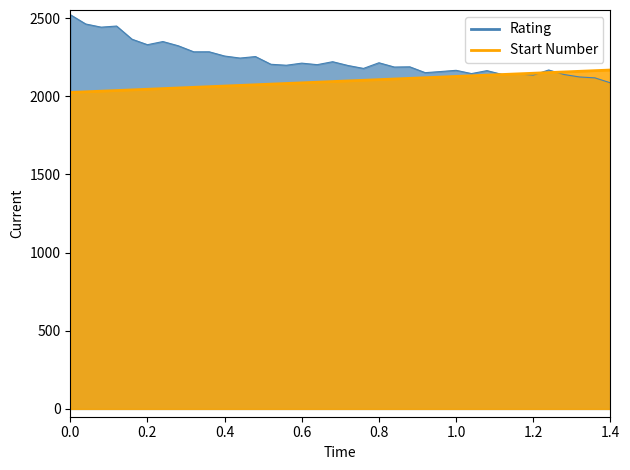

List the labels in order of Rating value, largest first.

1, 2, 4, 3, 5, 7, 6, 8, 10, 9, 11, 13, 12, 18, 21, 16, 14, 17, 15, 19, 23, 22, 20, 32, 26, 28, 25, 24, 27, 30, 29, 33, 31, 34, 35, 36